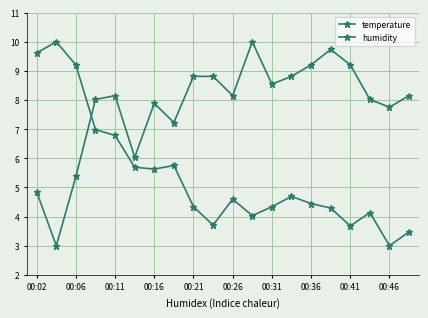

At how many categories does at least one series exceed 9?

7